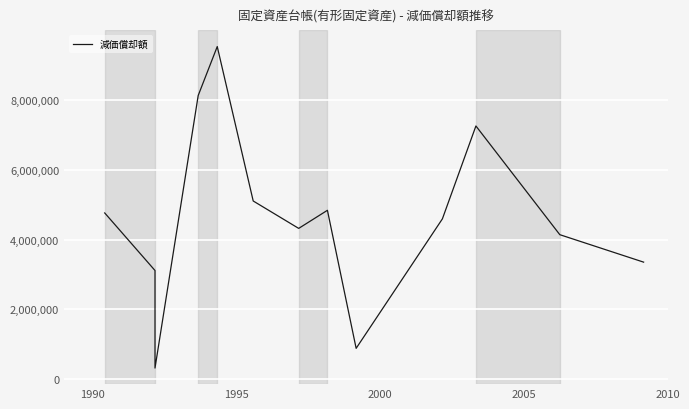

How many points are higher than both their immediate neighbors (excluding endpoints)?

3